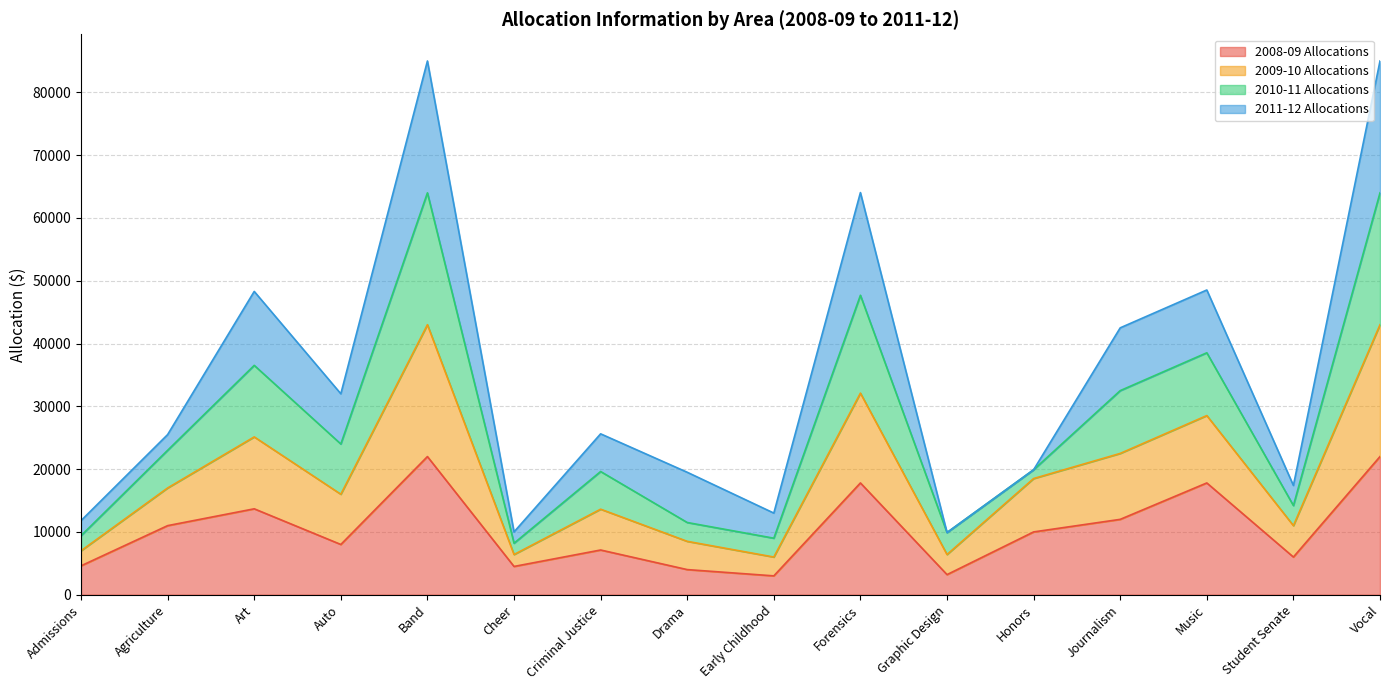

What is the minimum value for 2008-09 Allocations?

3000